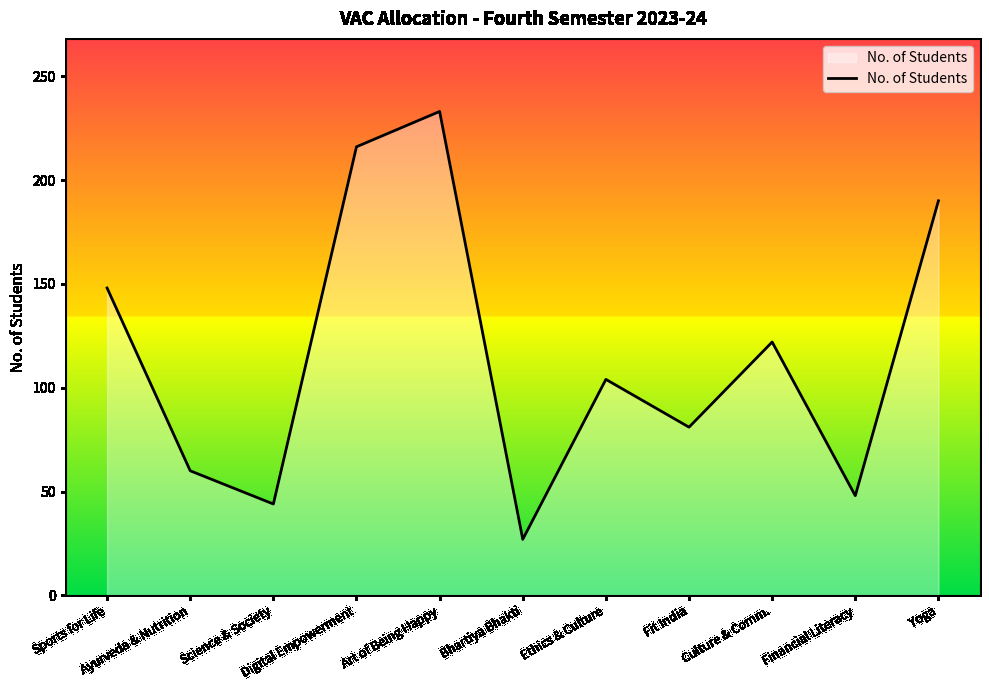

What is the smallest value displayed?

27